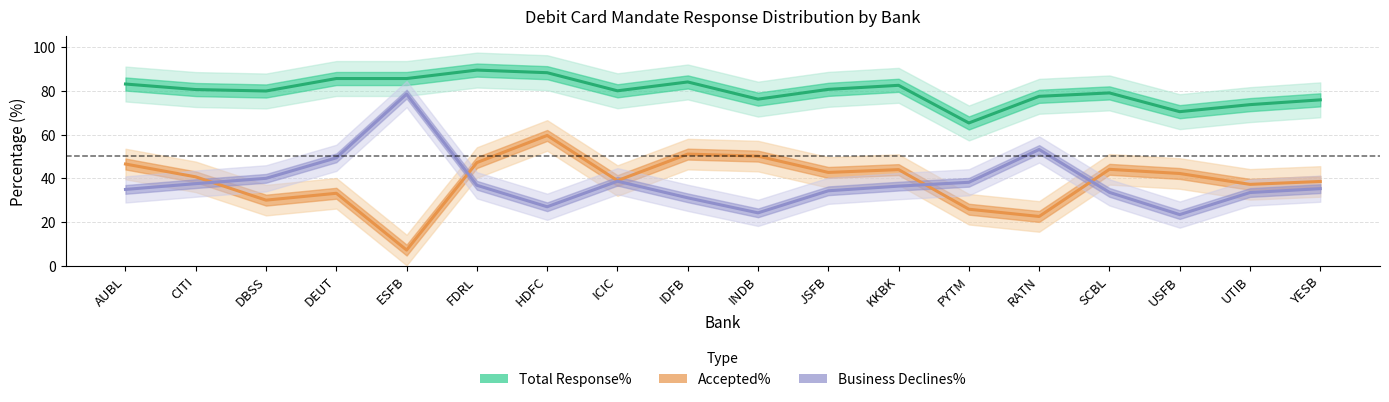

What is the sum of the Accepted% values at JSFB and RATN?

65.2